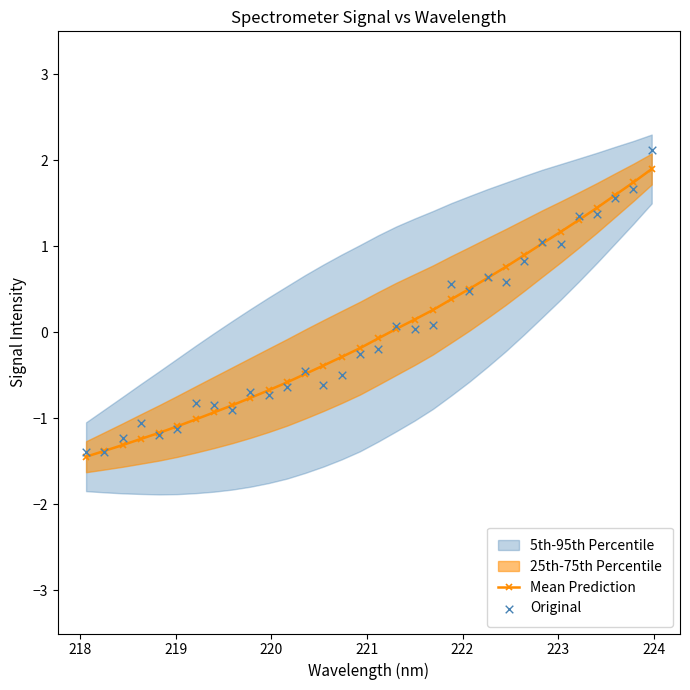

At how many categories does at least one series exceed -1?

26